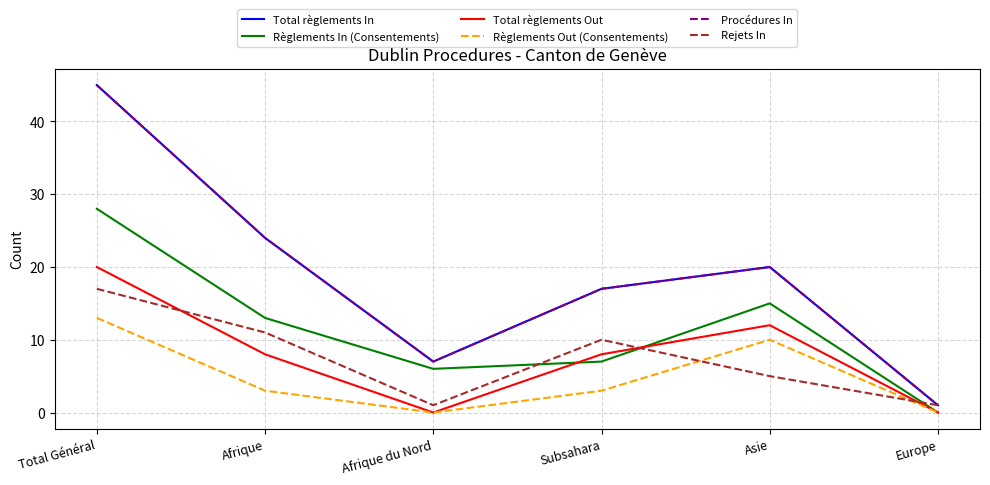

What is the total value across all series at Subsahara?

62